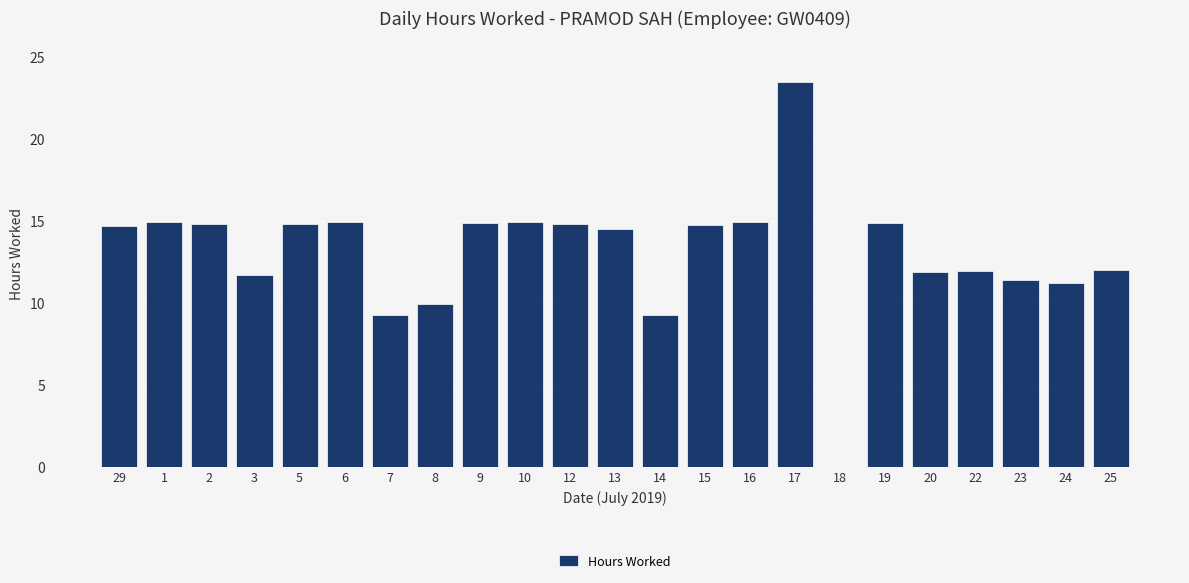

The chart shows a value of 13.7 at 17. True or false?

False